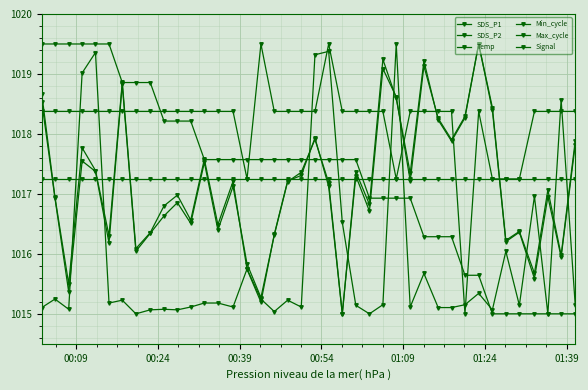

What is the label of the 5th point from the left?

01:09